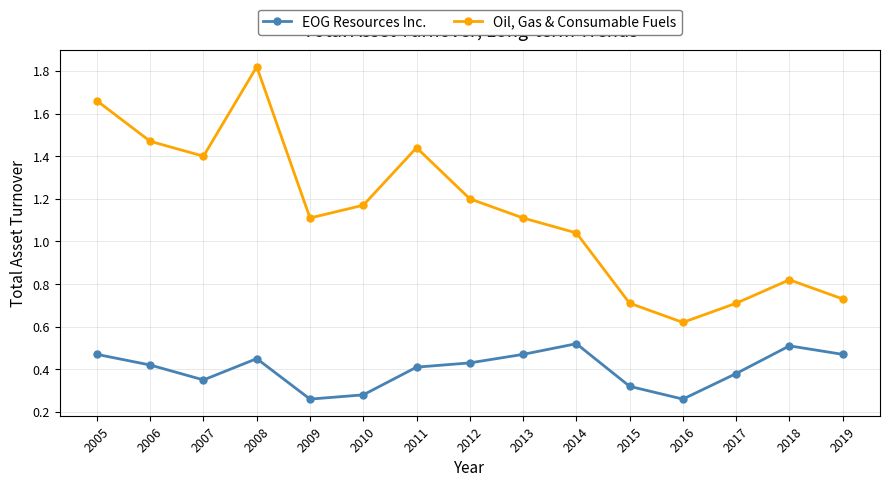

Where does the Oil, Gas & Consumable Fuels series first go above 1?

2005